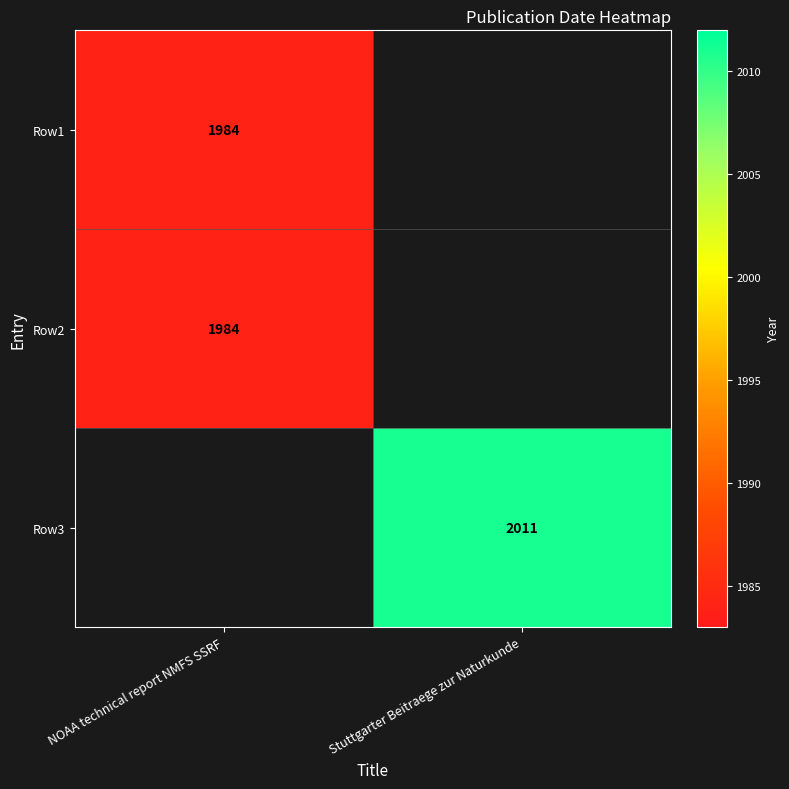

Count the number of categories in the chart.

2